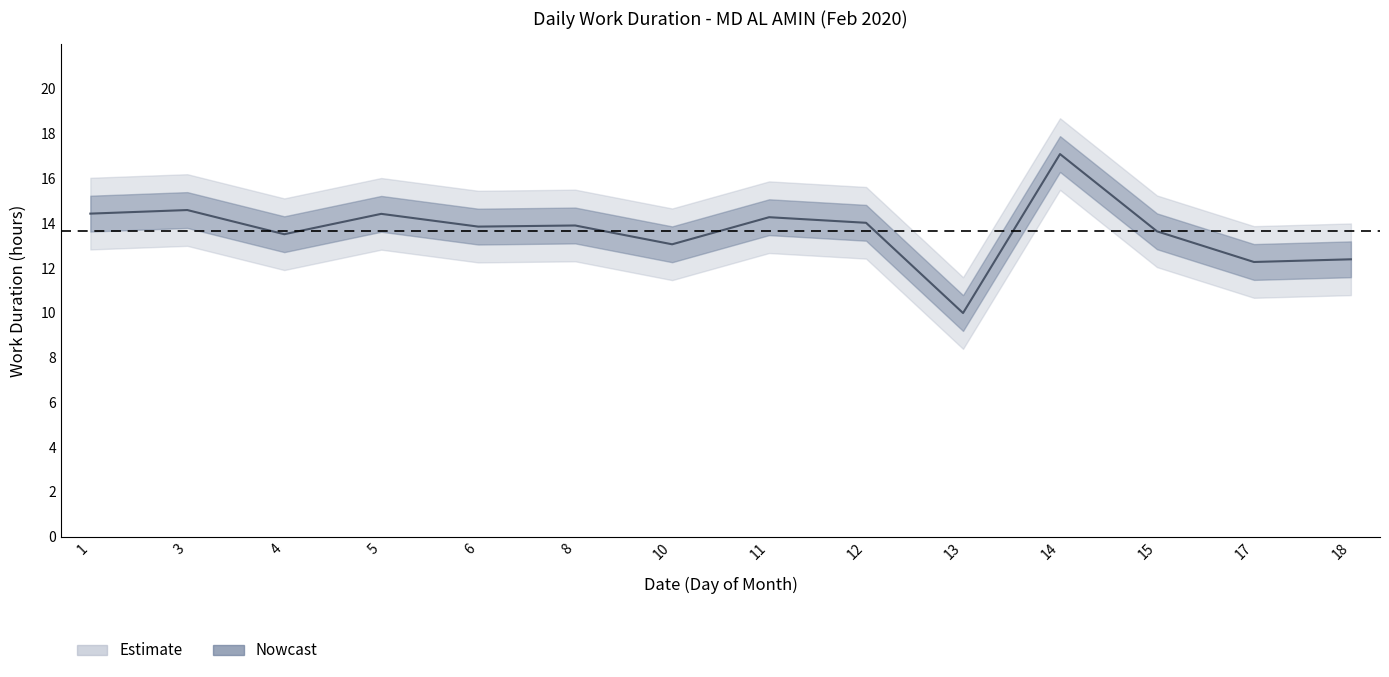

What is the sum of all values?

191.4